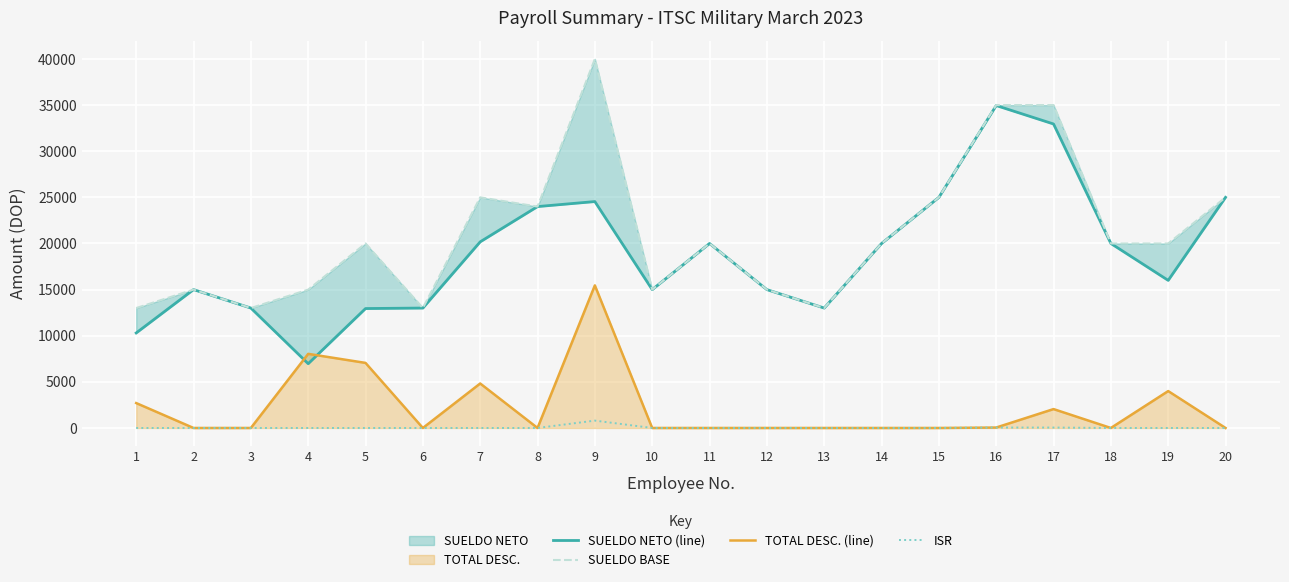

Which series has the widest spread of values?

SUELDO NETO (line)